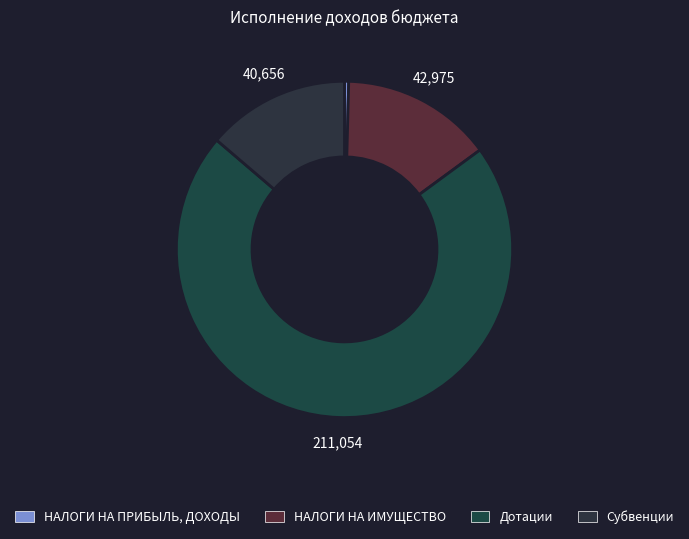

Is it true that Субвенции is 14% of the pie?

True